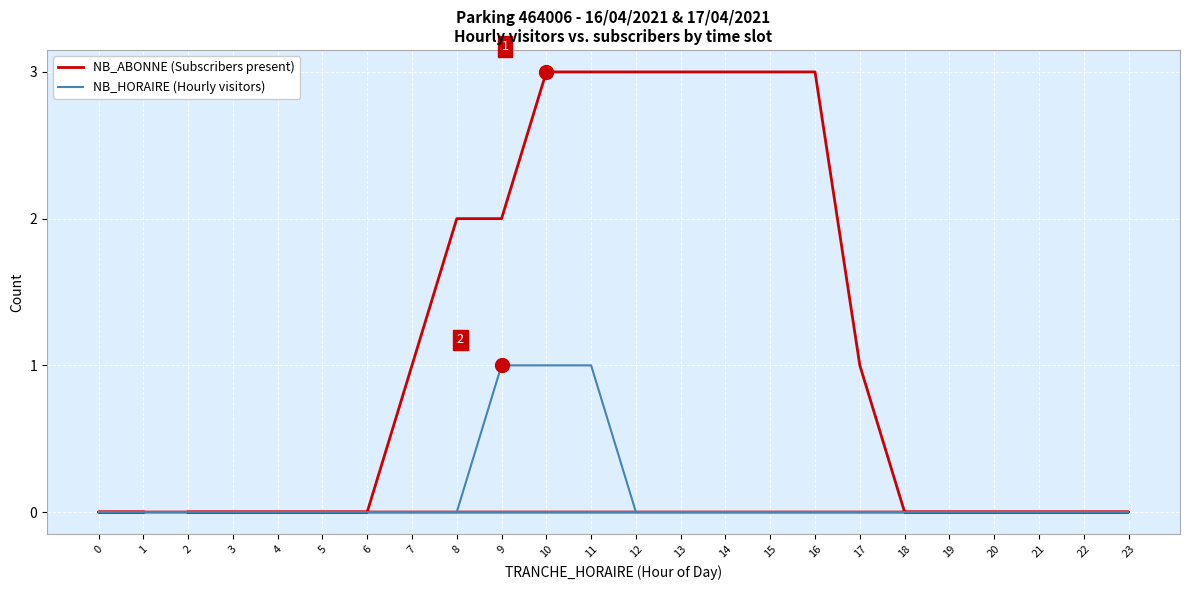

True or false: NB_HORAIRE (Hourly visitors) has more than 1 points higher than both neighbors.

False